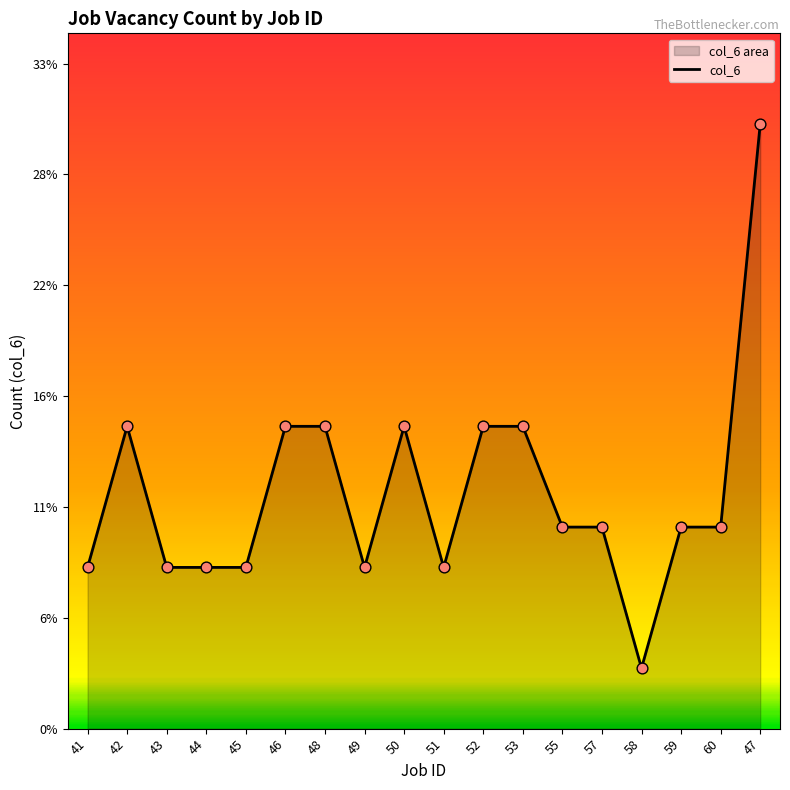

Between 44 and 43, which is larger?

44